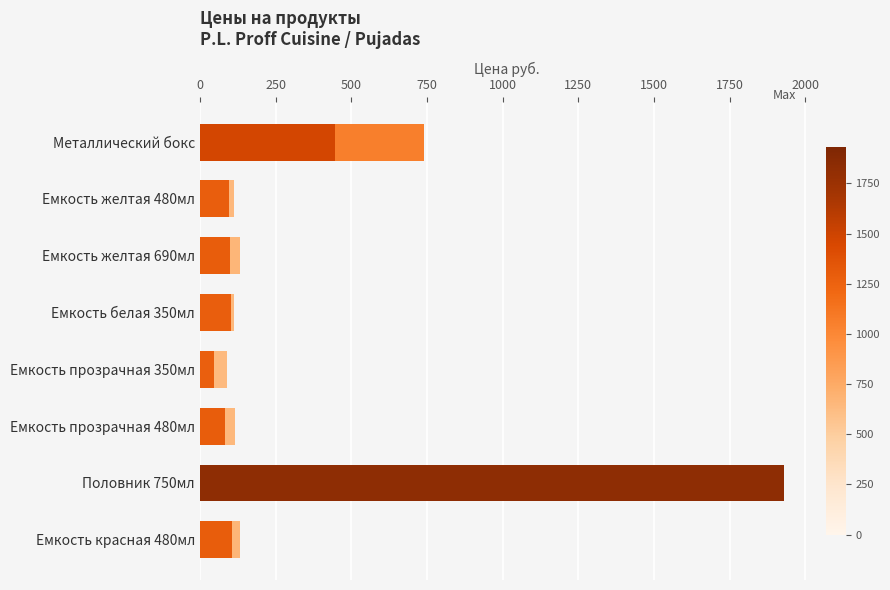

Are the bars grouped side by side (vs. stacked)?

No